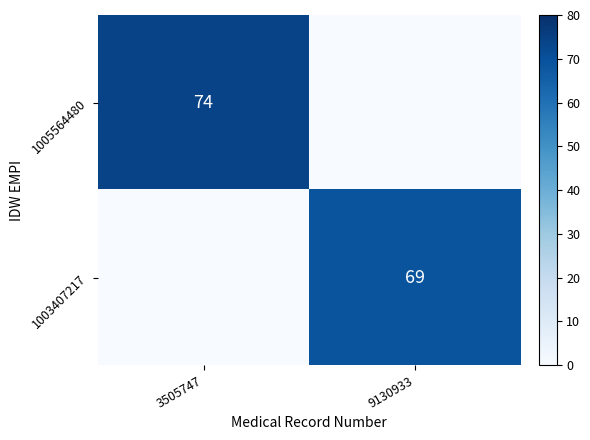

The 1003407217 series shows 69 at 9130933. True or false?

True